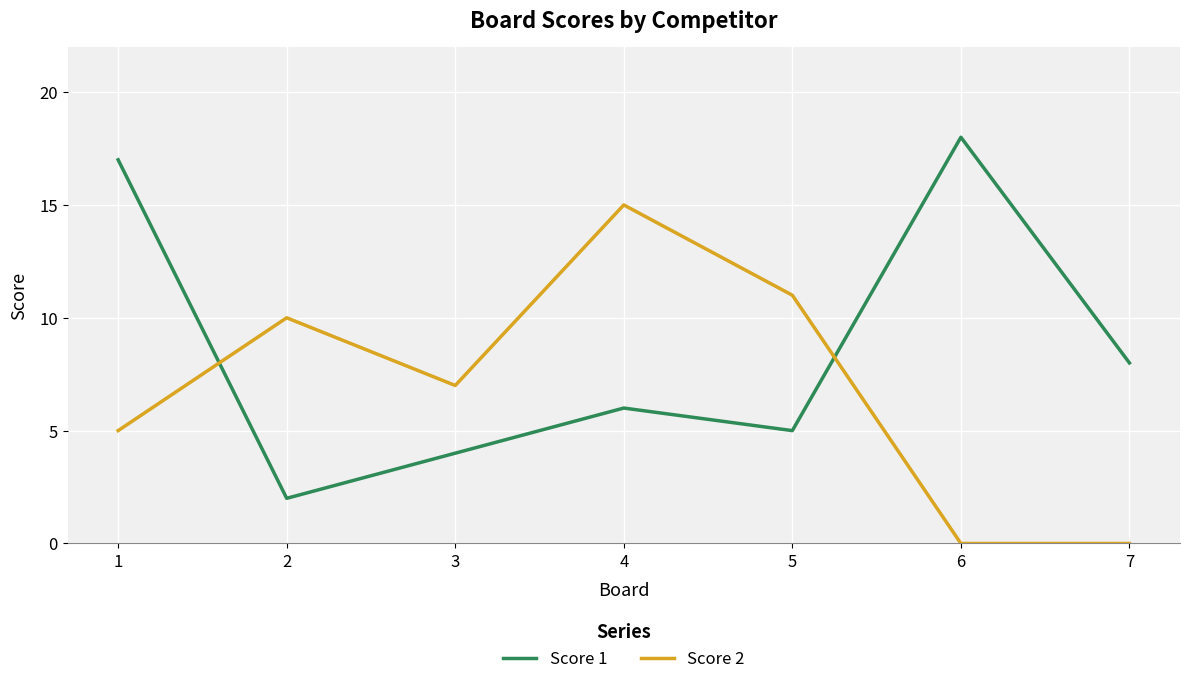

How many values in the Score 1 series are below 6?

3